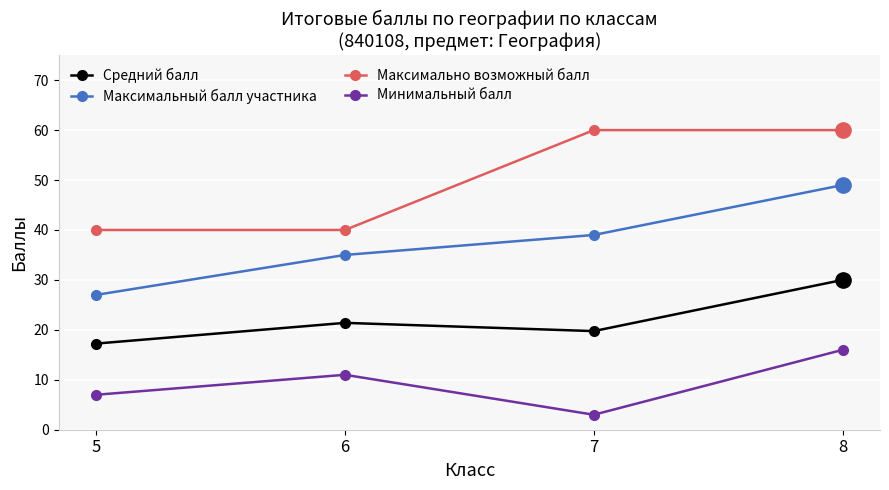

Is it true that Средний балл equals 17.2 at 5?

True